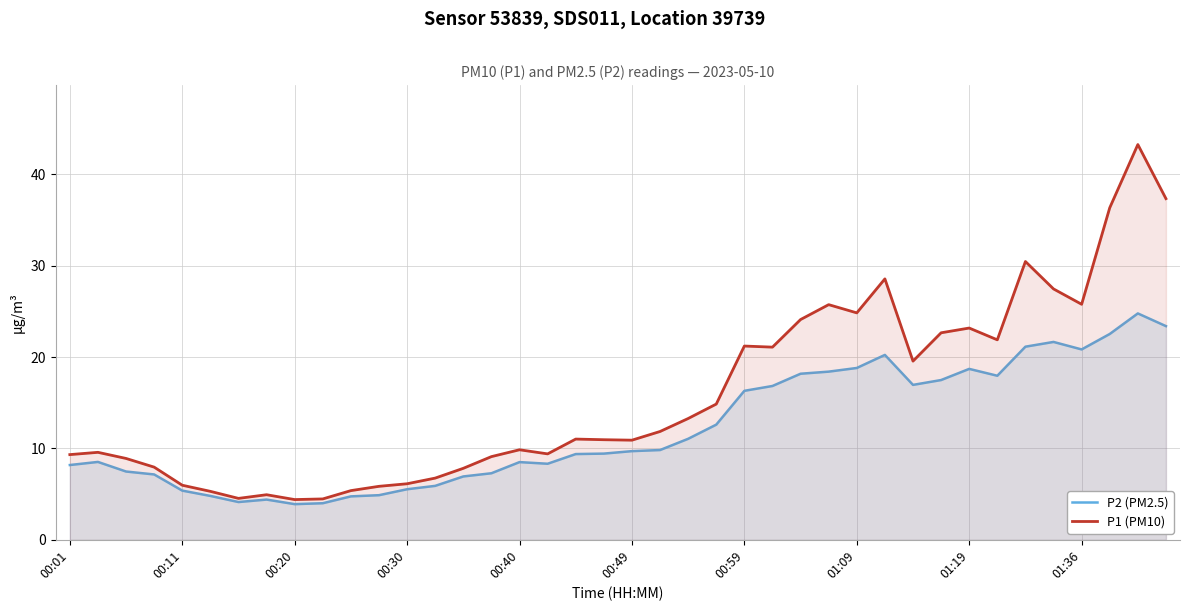

Rank the series by their maximum value, from highest to lowest.

P1 (PM10), P2 (PM2.5)